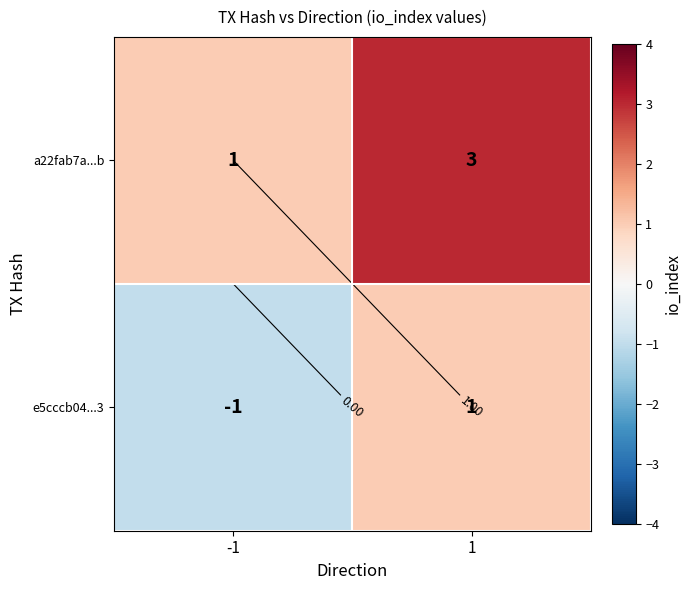

Which category has the highest value across all series?

1